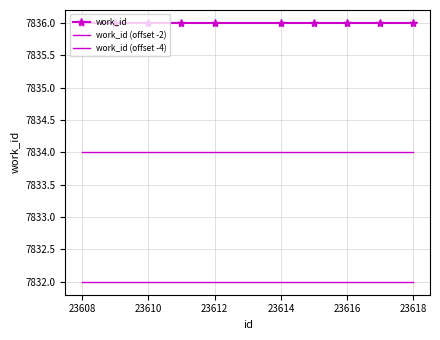

Which series has the largest total across all categories?

work_id